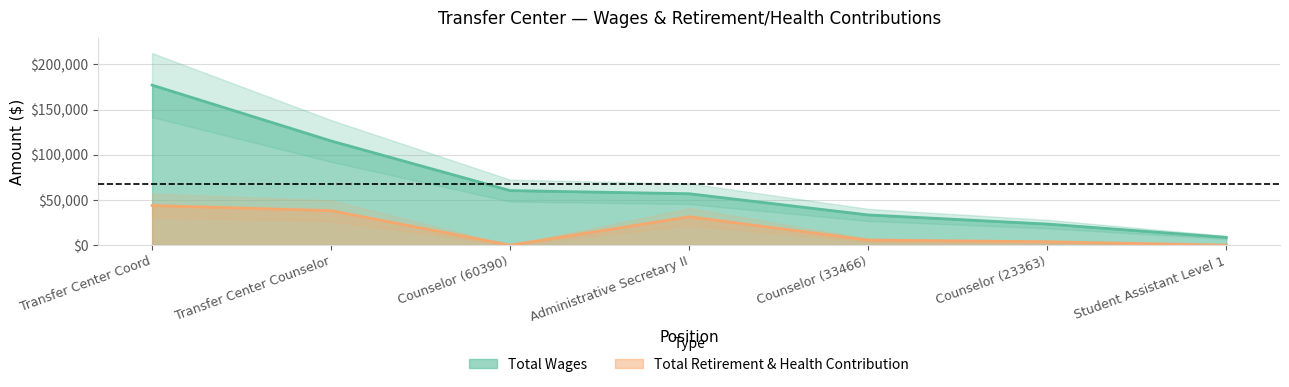

Which series has the largest total across all categories?

Total Wages